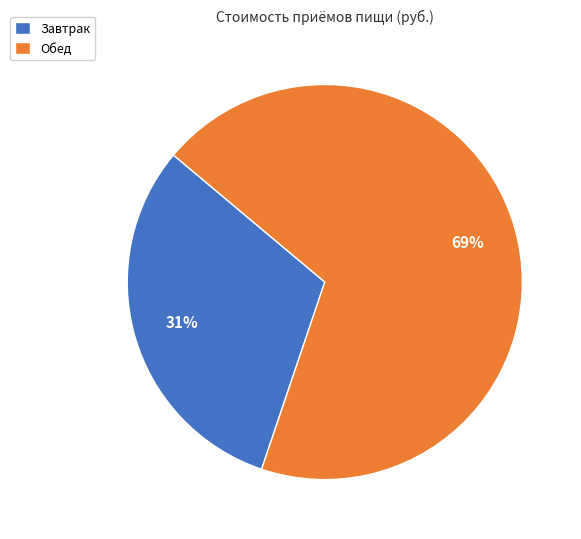

How many slices are in this pie chart?

2